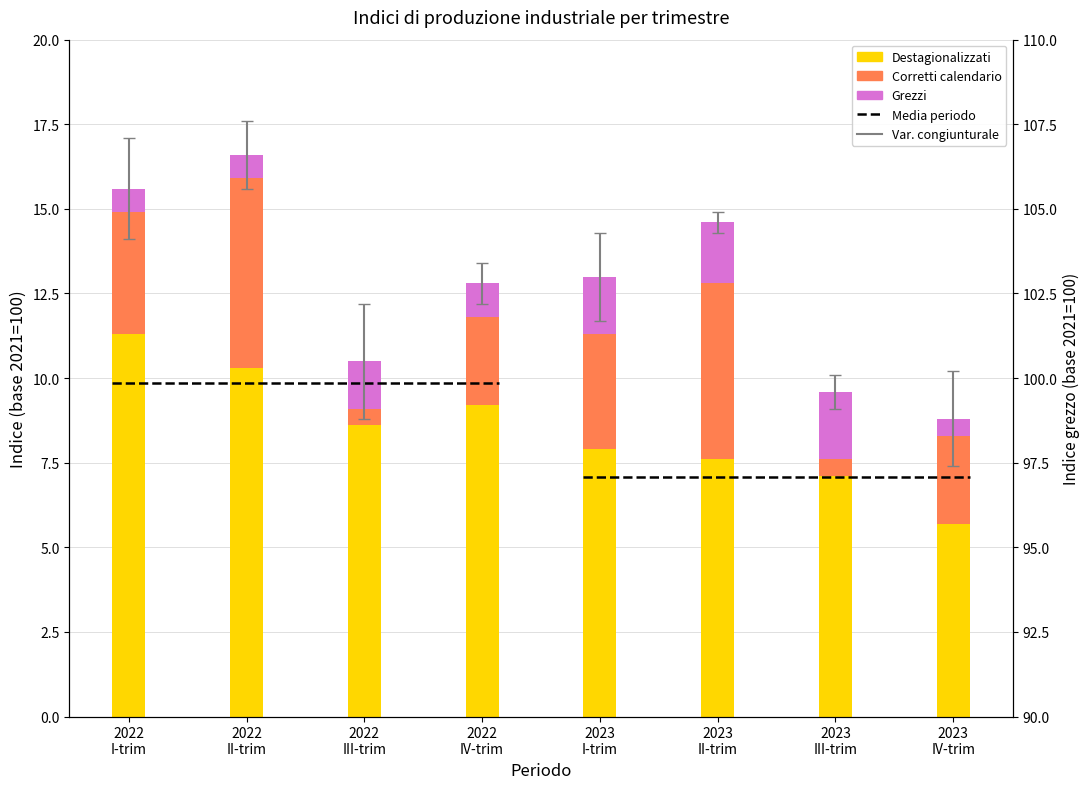

What is the difference between the second highest and second lowest values in the Grezzi series?

1.1